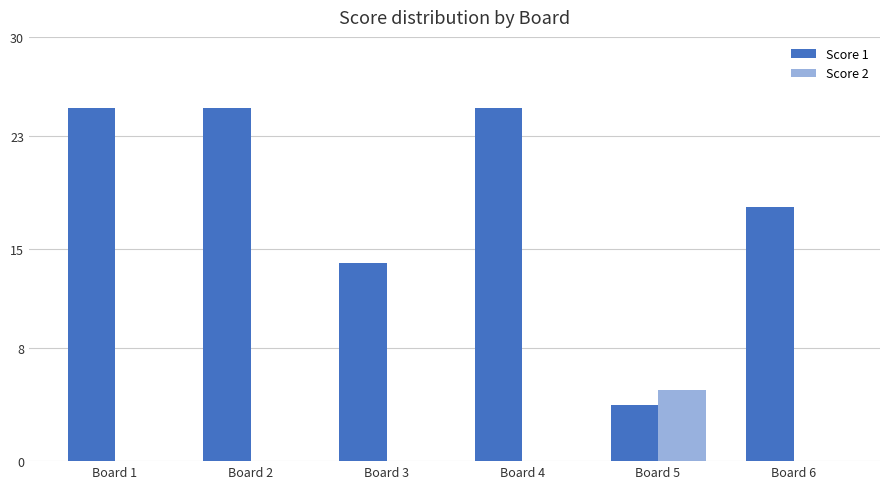

How many categories are shown in the chart?

6